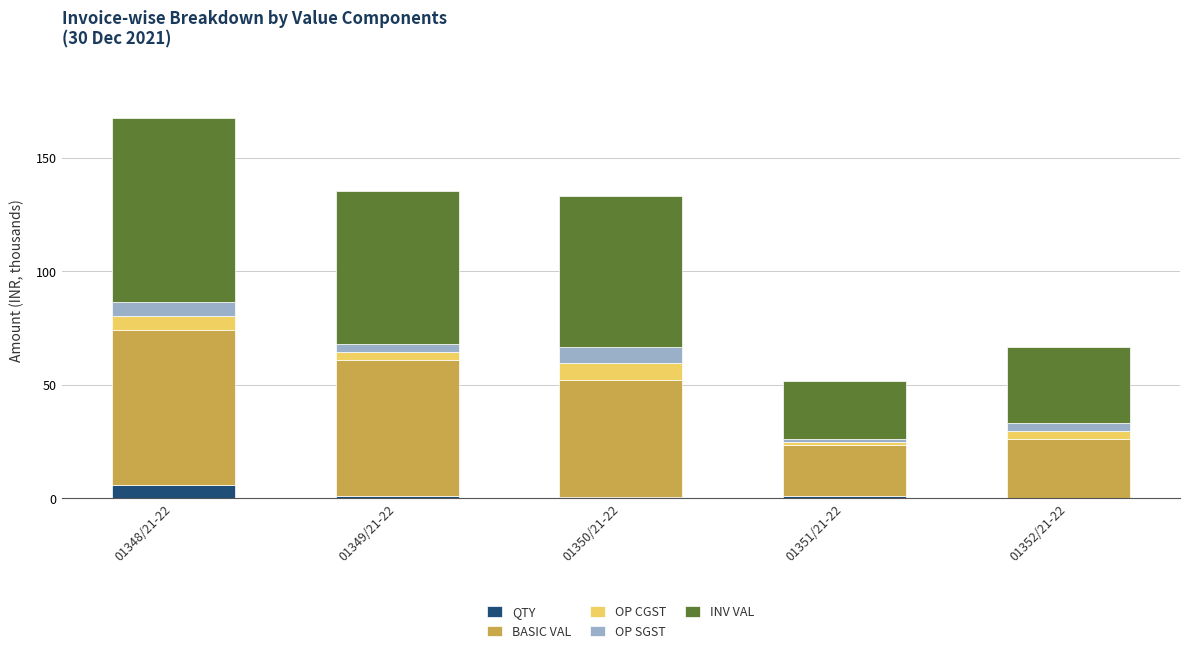

Are the bars horizontal?

No